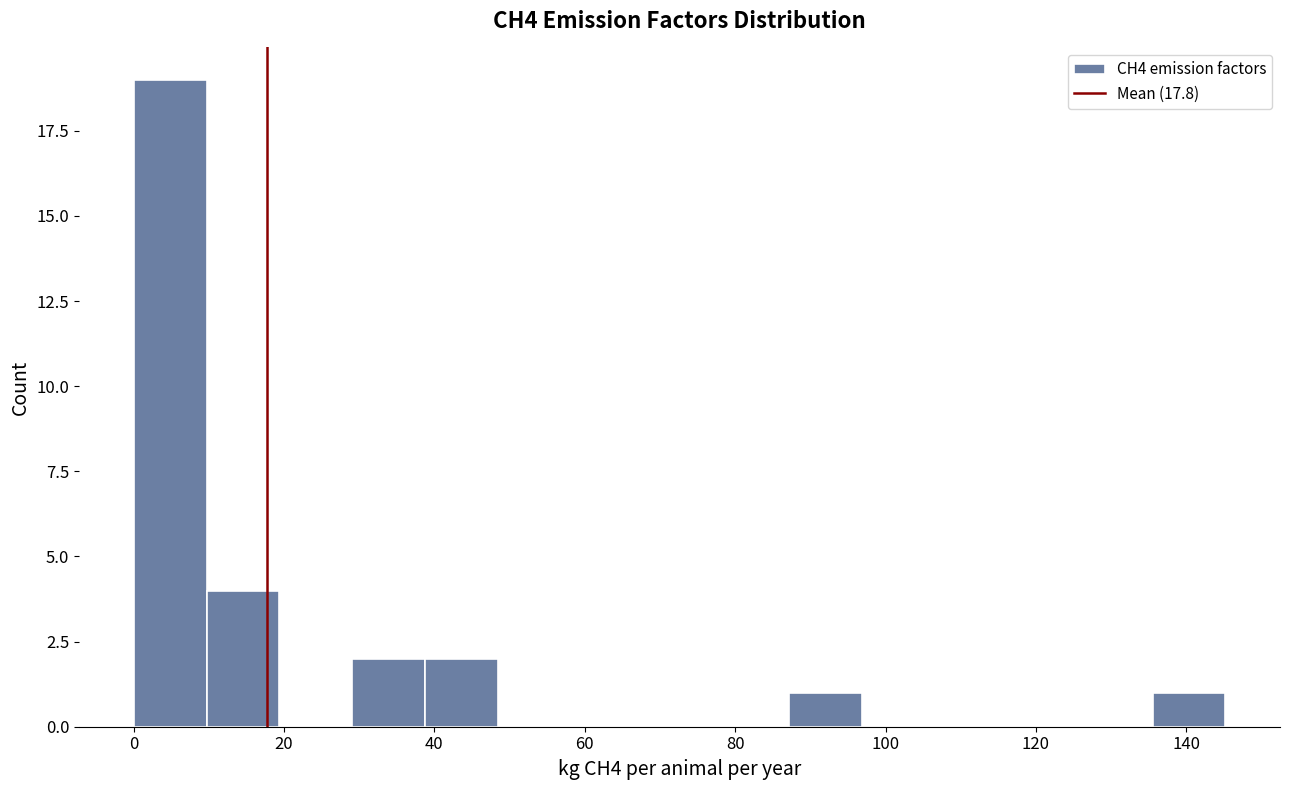

Reading left to right, list every bar in this chart as the range it spans on the x-axis followed by its height. Neither the bar edges nor the heights are printed on the chart, so give them approximately, as read against the axes.

0 to 10: 19
10 to 20: 4
20 to 30: 0
30 to 38: 2
38 to 48: 2
48 to 58: 0
58 to 68: 0
68 to 78: 0
78 to 88: 0
88 to 96: 1
96 to 106: 0
106 to 116: 0
116 to 126: 0
126 to 136: 0
136 to 146: 1